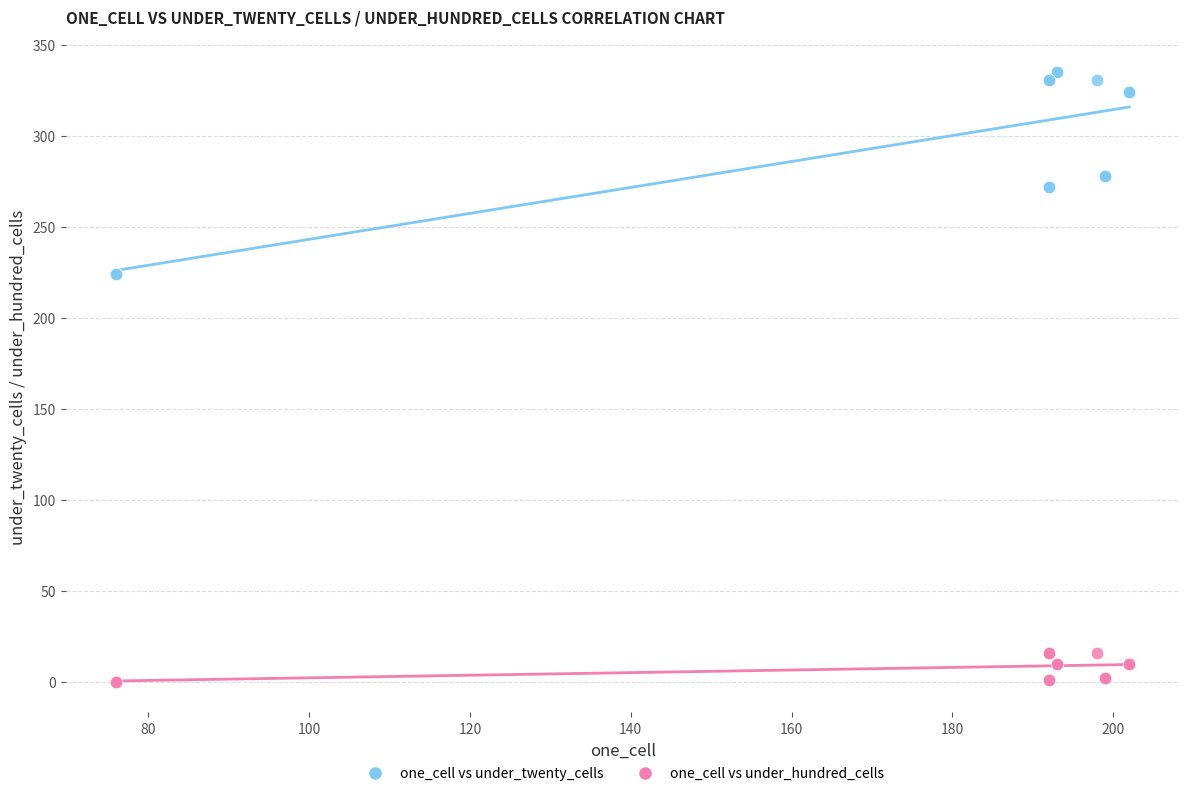

Which series contains the lowest Y value?

one_cell vs under_hundred_cells